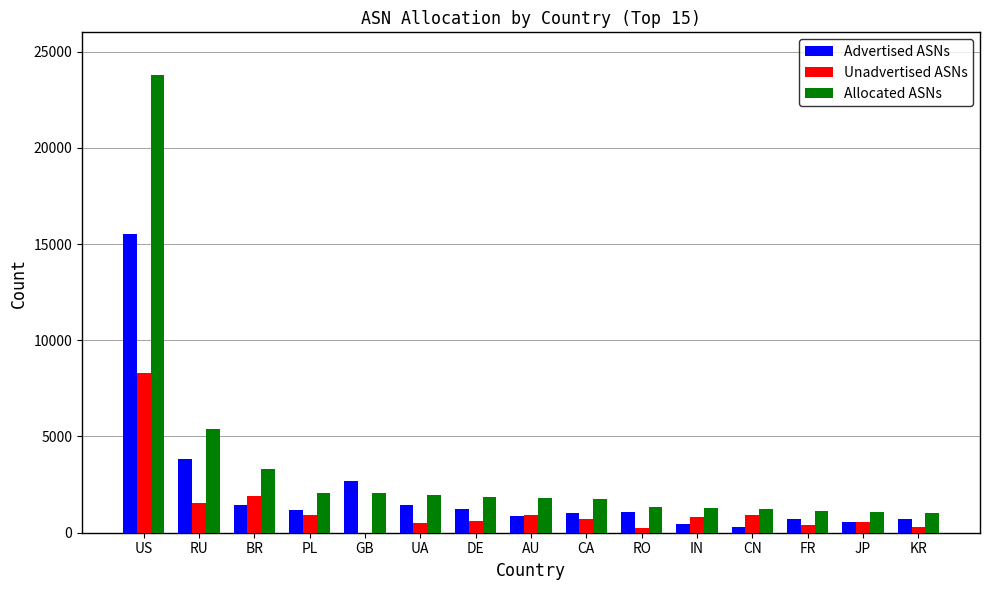

What are all the series names shown in the legend?

Advertised ASNs, Unadvertised ASNs, Allocated ASNs